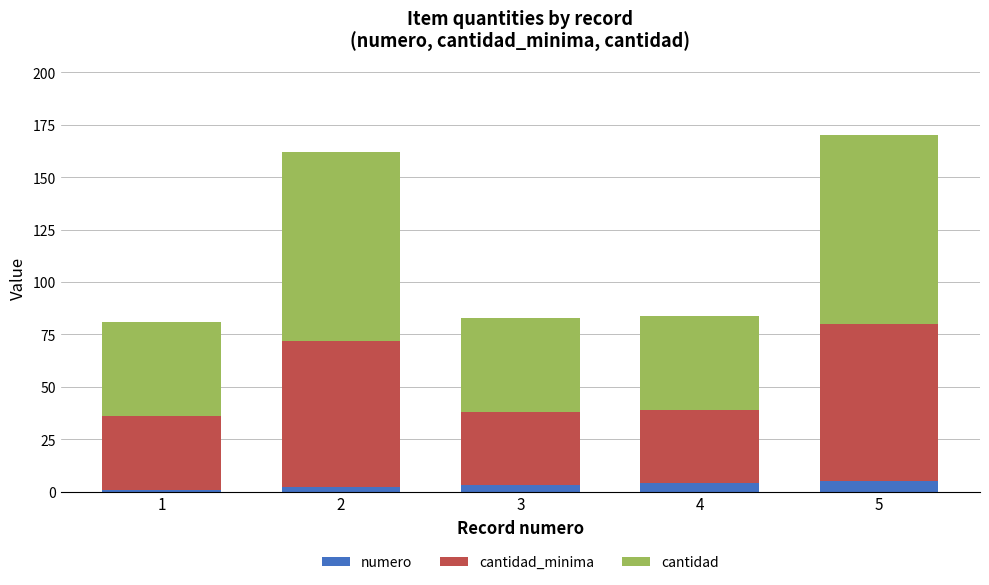

Reading left to right, transcribe the values for numero.

1=1	2=2	3=3	4=4	5=5